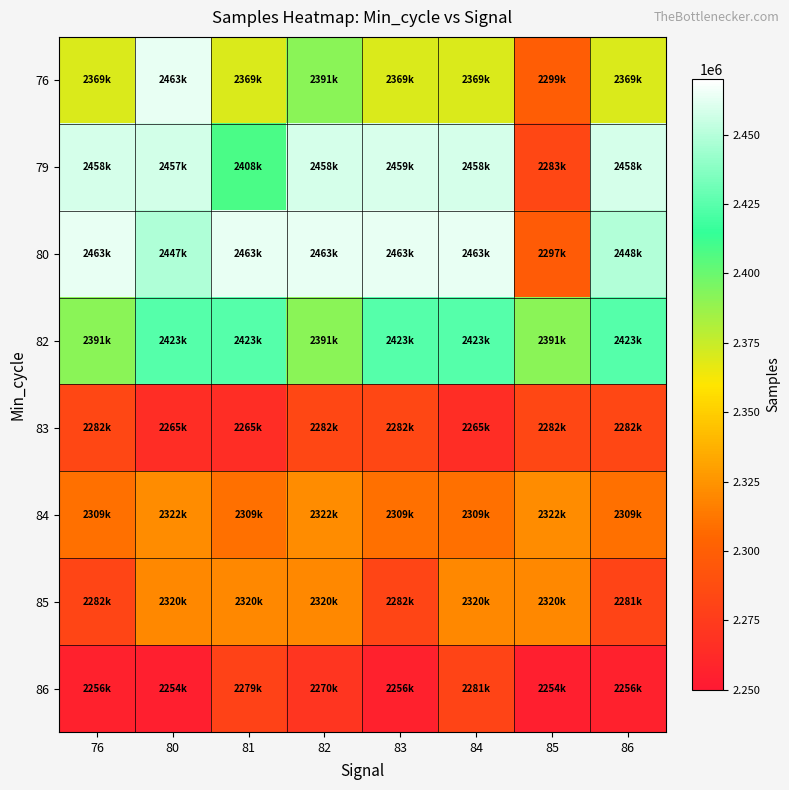

What is the total value across all series at 83?

18847633